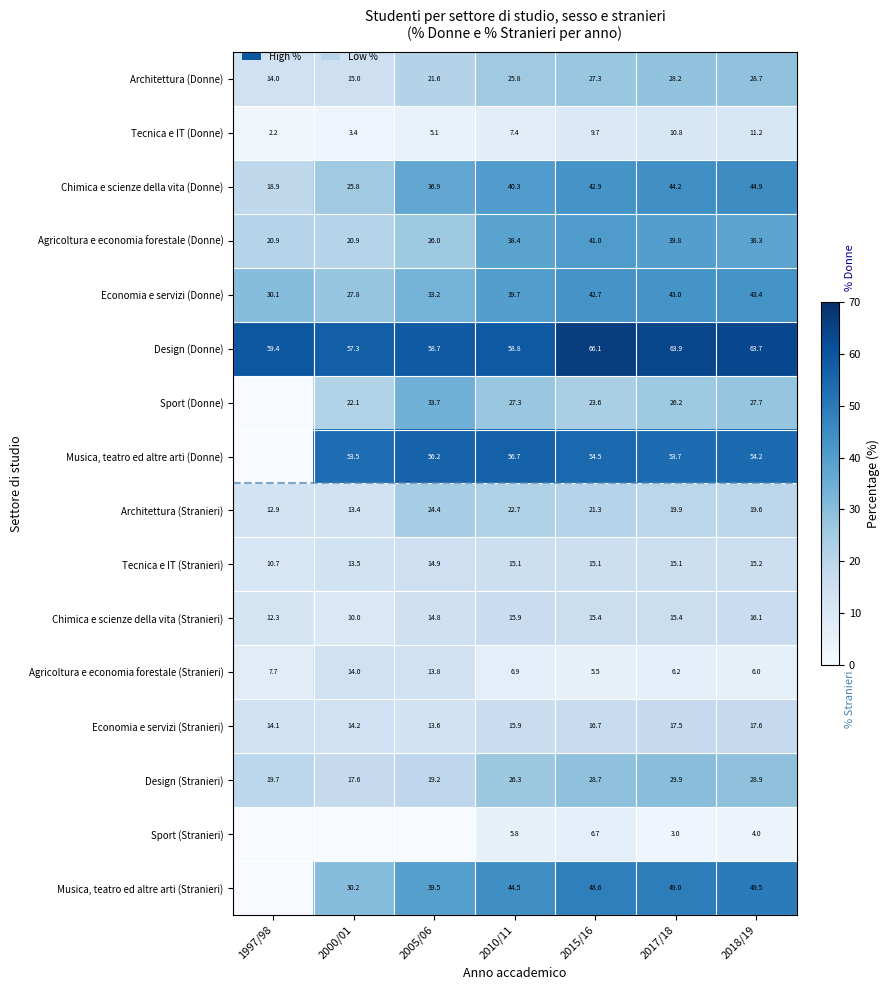

The value of Economia e servizi (Donne) at 2015/16 is 22.2. True or false?

False